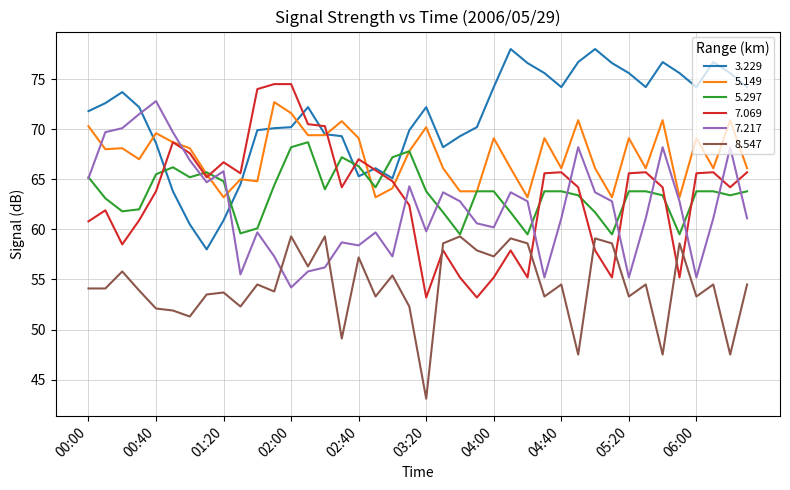

True or false: 7.217 and 8.547 intersect in this chart.

True